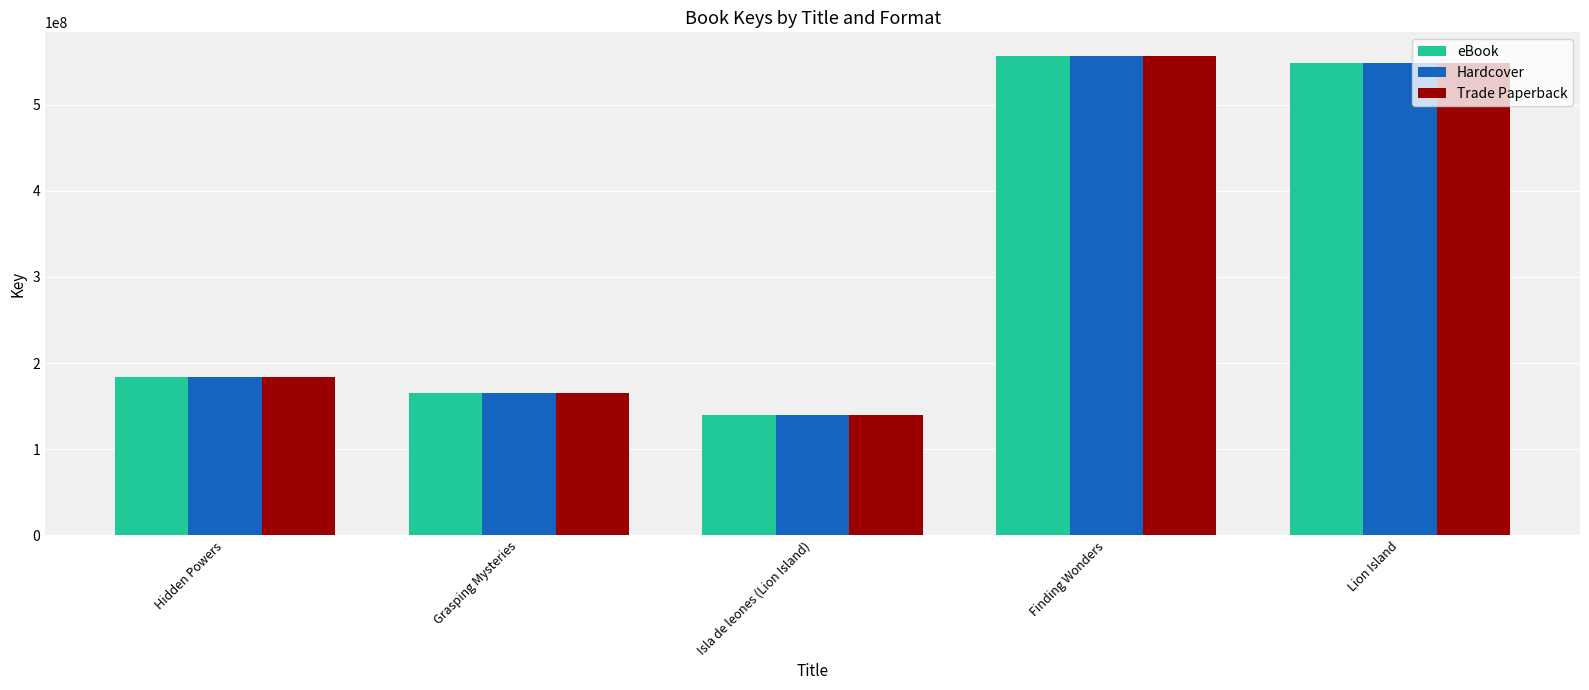

Reading right to left, transcribe all the data shown in this chart.

eBook: Lion Island=548564762	Finding Wonders=556508003	Isla de leones (Lion Island)=140140552	Grasping Mysteries=164618759	Hidden Powers=183814435
Hardcover: Lion Island=548564762	Finding Wonders=556508003	Isla de leones (Lion Island)=140140552	Grasping Mysteries=164618759	Hidden Powers=183814435
Trade Paperback: Lion Island=548564762	Finding Wonders=556508003	Isla de leones (Lion Island)=140140552	Grasping Mysteries=164618759	Hidden Powers=183814435